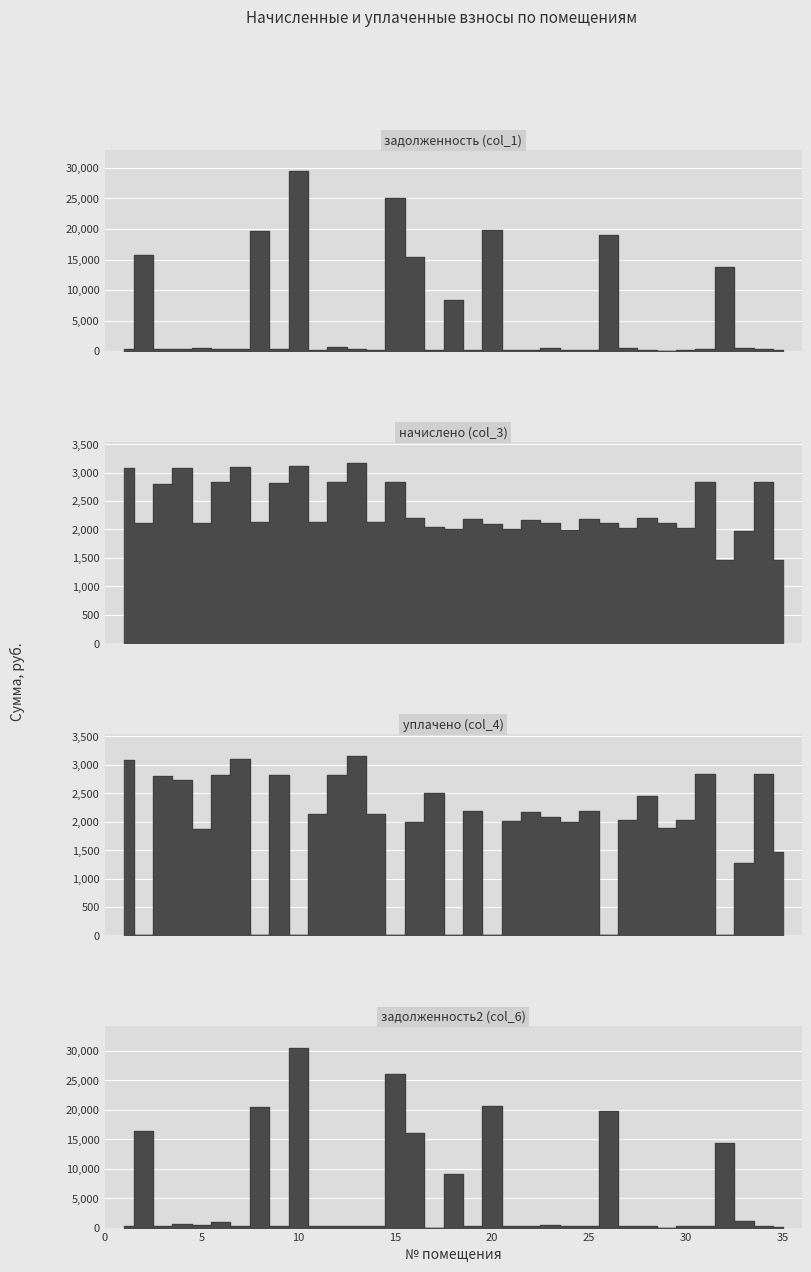

Read the уплачено (col_4) value at 9.

2826.0